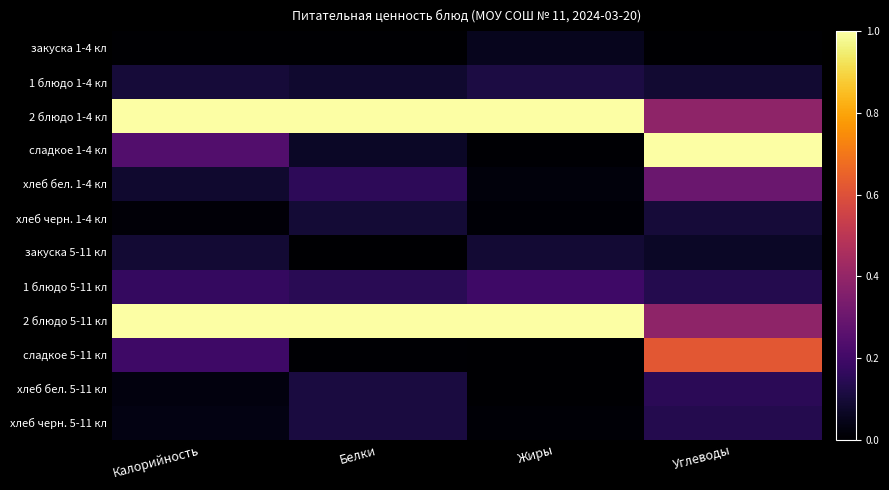

Reading right to left, list all the values displayed in this chart.

закуска 1-4 кл: Углеводы=0.0	Жиры=0.1	Белки=0.0	Калорийность=0.0
1 блюдо 1-4 кл: Углеводы=0.1	Жиры=0.1	Белки=0.1	Калорийность=0.1
2 блюдо 1-4 кл: Углеводы=0.4	Жиры=1.0	Белки=1.0	Калорийность=1.0
сладкое 1-4 кл: Углеводы=1.0	Жиры=0.0	Белки=0.1	Калорийность=0.2
хлеб бел. 1-4 кл: Углеводы=0.3	Жиры=0.0	Белки=0.2	Калорийность=0.1
хлеб черн. 1-4 кл: Углеводы=0.1	Жиры=0.0	Белки=0.1	Калорийность=0.0
закуска 5-11 кл: Углеводы=0.1	Жиры=0.1	Белки=0.0	Калорийность=0.1
1 блюдо 5-11 кл: Углеводы=0.1	Жиры=0.2	Белки=0.1	Калорийность=0.2
2 блюдо 5-11 кл: Углеводы=0.4	Жиры=1.0	Белки=1.0	Калорийность=1.0
сладкое 5-11 кл: Углеводы=0.6	Жиры=0.0	Белки=0.0	Калорийность=0.2
хлеб бел. 5-11 кл: Углеводы=0.2	Жиры=0.0	Белки=0.1	Калорийность=0.0
хлеб черн. 5-11 кл: Углеводы=0.1	Жиры=0.0	Белки=0.1	Калорийность=0.0